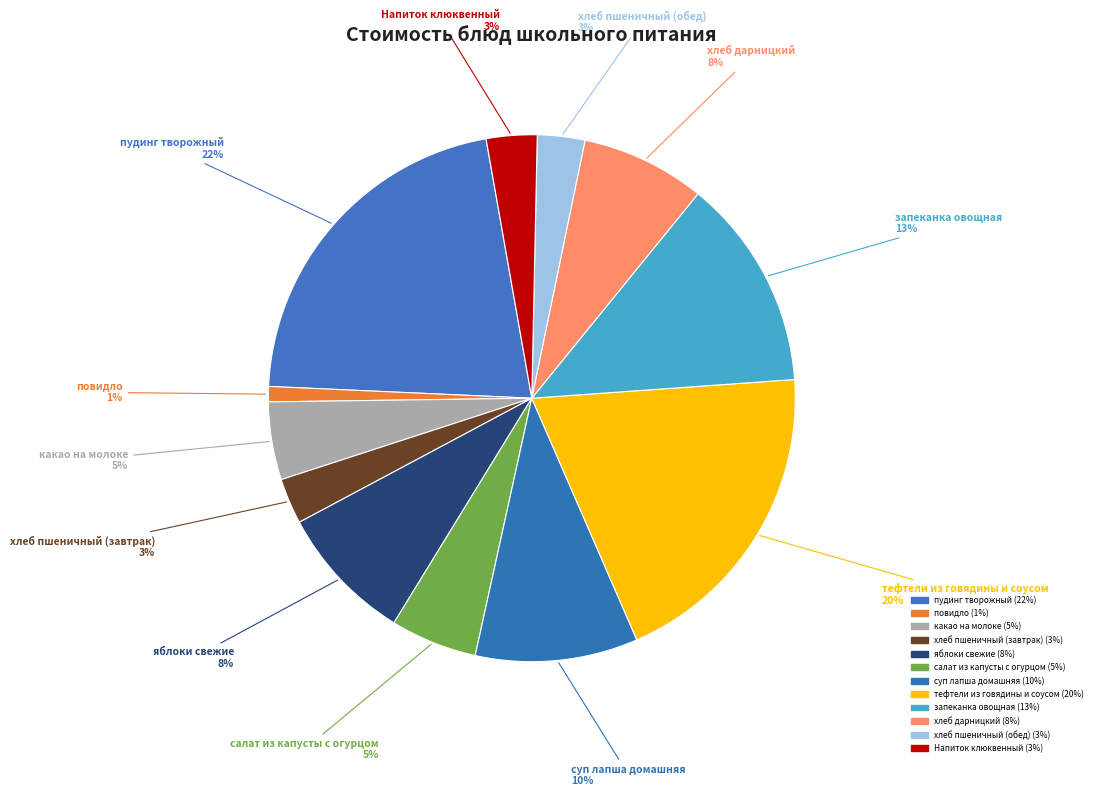

How many segments does this pie chart have?

12